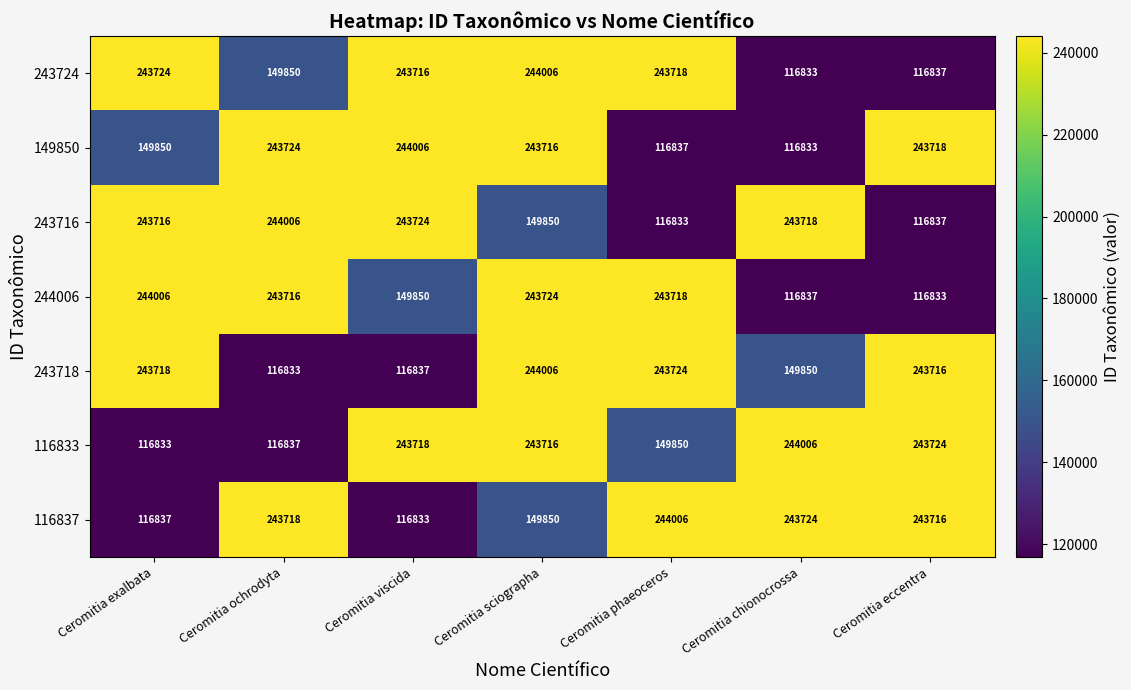

Rank the categories by 149850 value from lowest to highest.

Ceromitia chionocrossa, Ceromitia phaeoceros, Ceromitia exalbata, Ceromitia sciographa, Ceromitia eccentra, Ceromitia ochrodyta, Ceromitia viscida